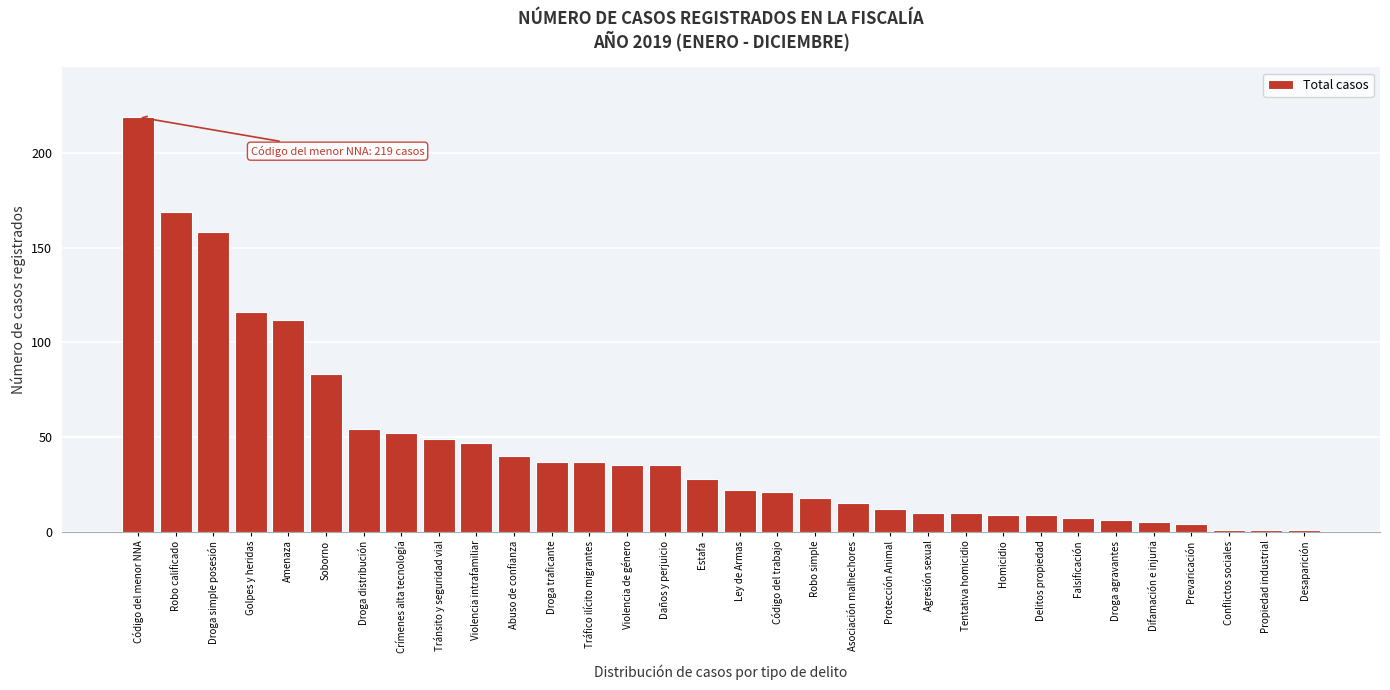

What is the maximum value shown in the chart?

219